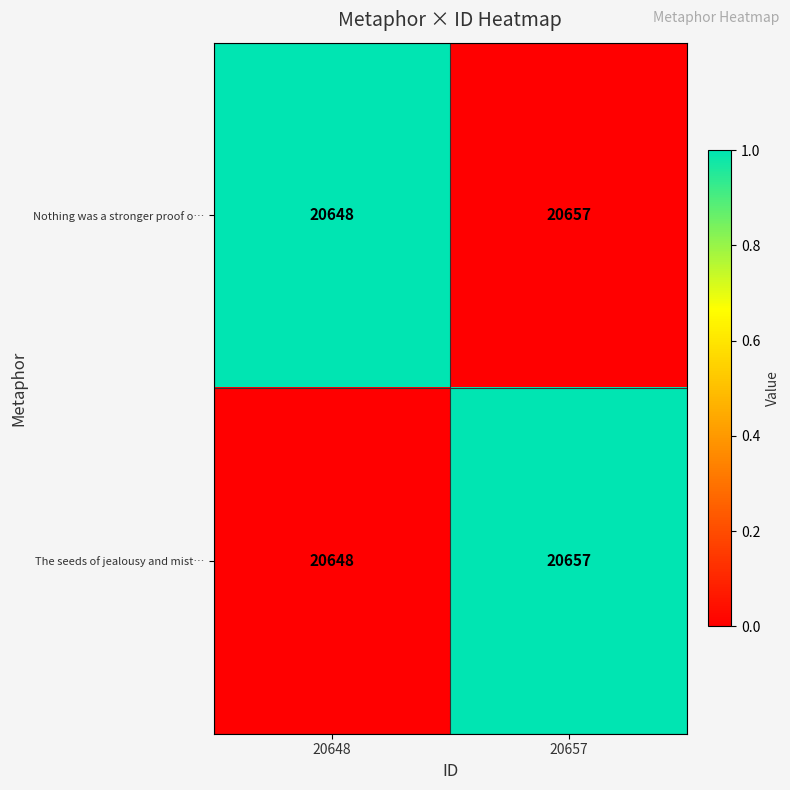

Reading right to left, what are all the values shown in this chart?

Nothing was a stronger proof o…: 20657	20648
The seeds of jealousy and mist…: 20657	20648